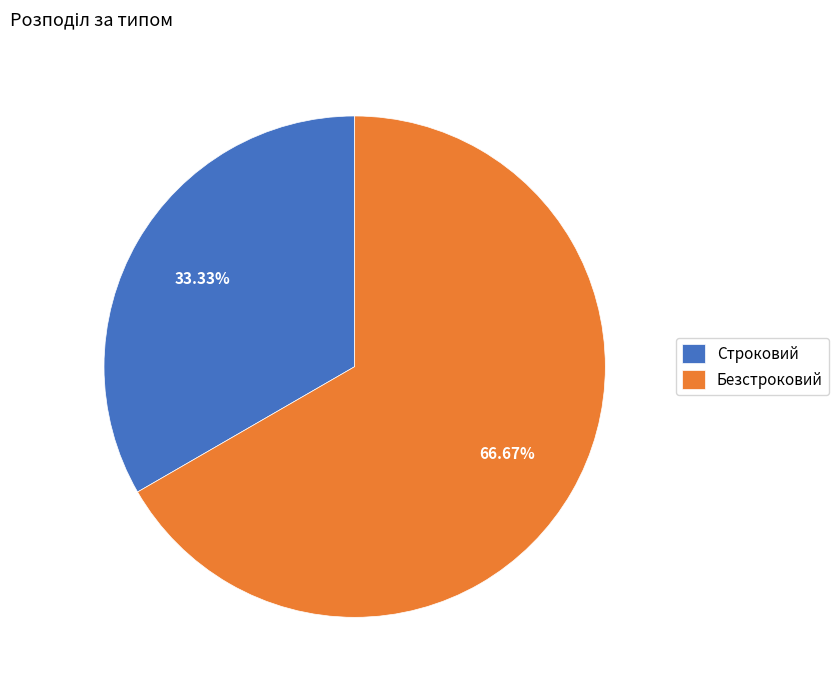

To the nearest percent, what percentage of the pie is Строковий?

33%